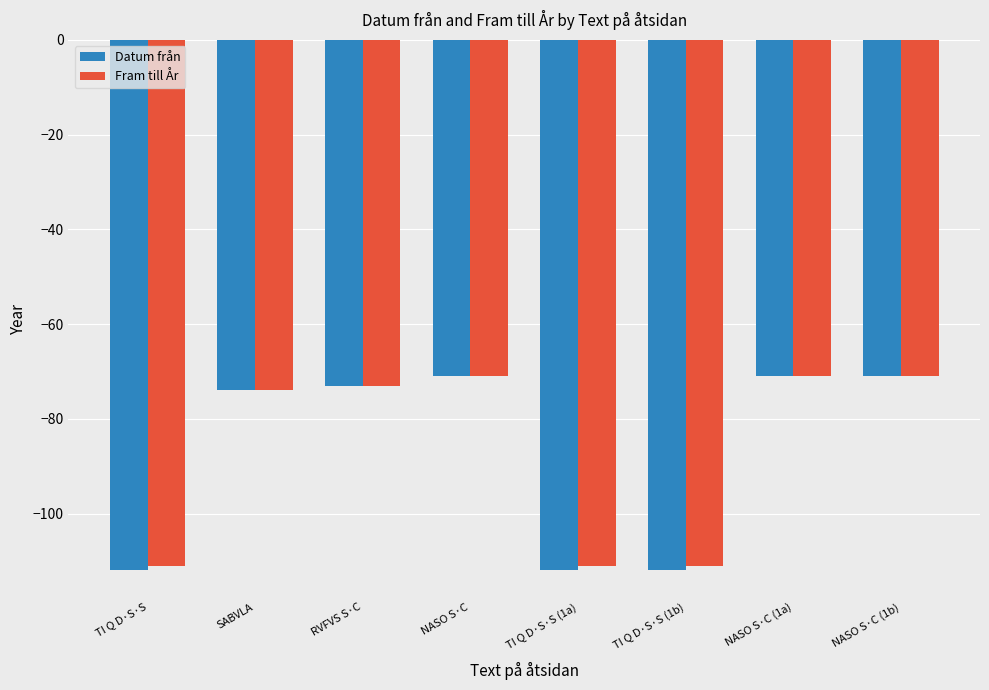

At which label does Datum från first exceed -73?

NASO S·C